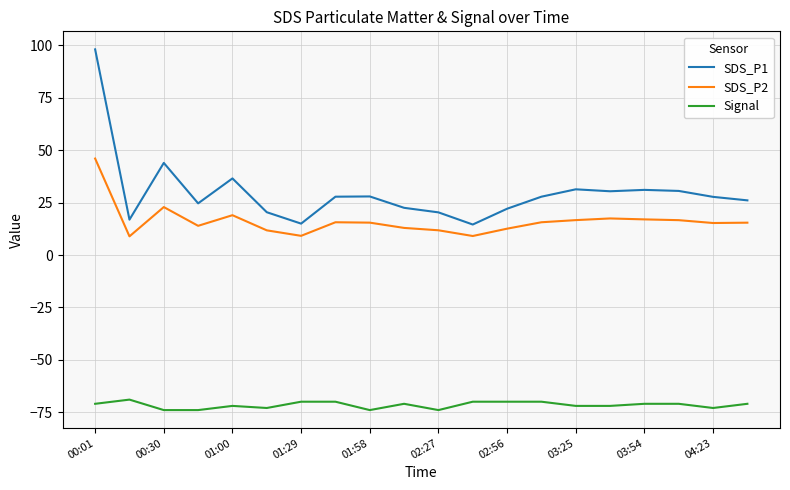

What is the difference between the maximum and minimum values in the SDS_P1 series?

83.6